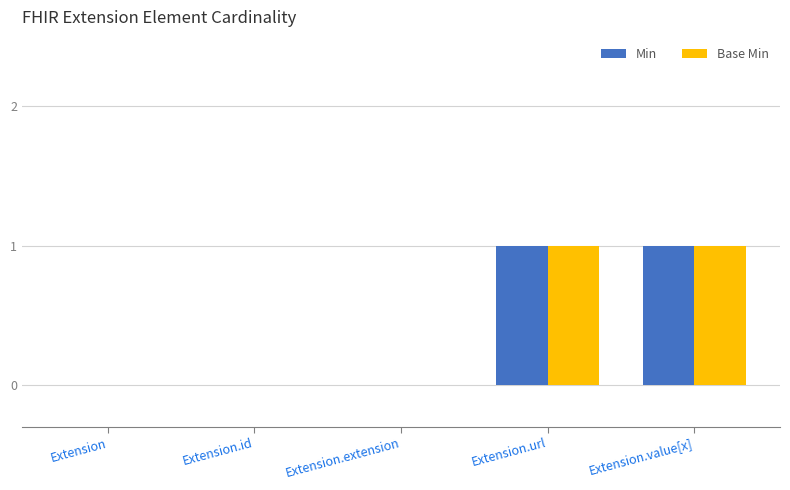

Is the value of Base Min at Extension.value[x] greater than the value of Min at Extension.extension?

Yes